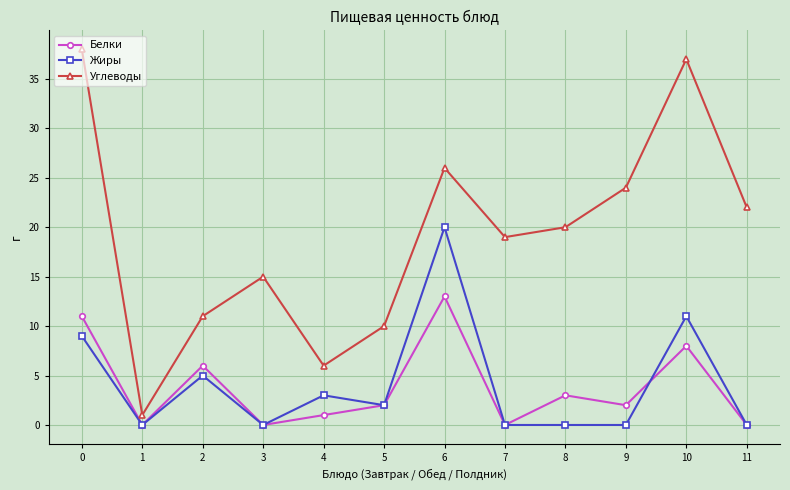

Rank the series at 9 from highest to lowest value.

Углеводы, Белки, Жиры